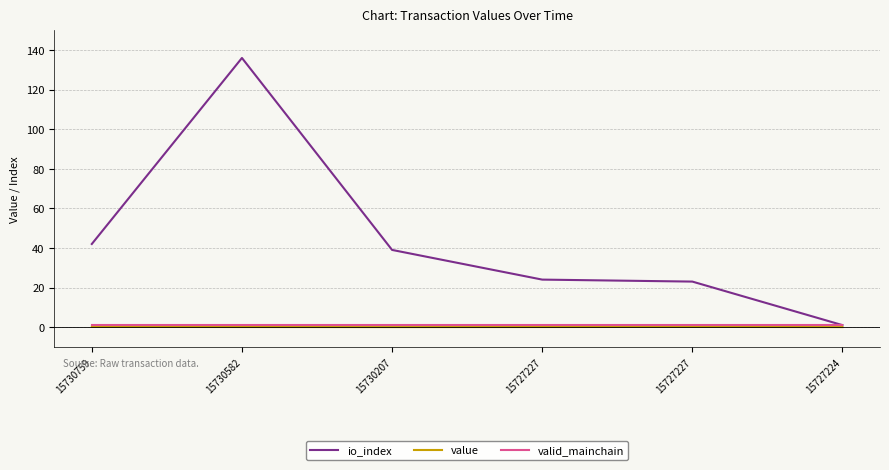

What is the difference between the highest and lowest values at 15727227?

24.0